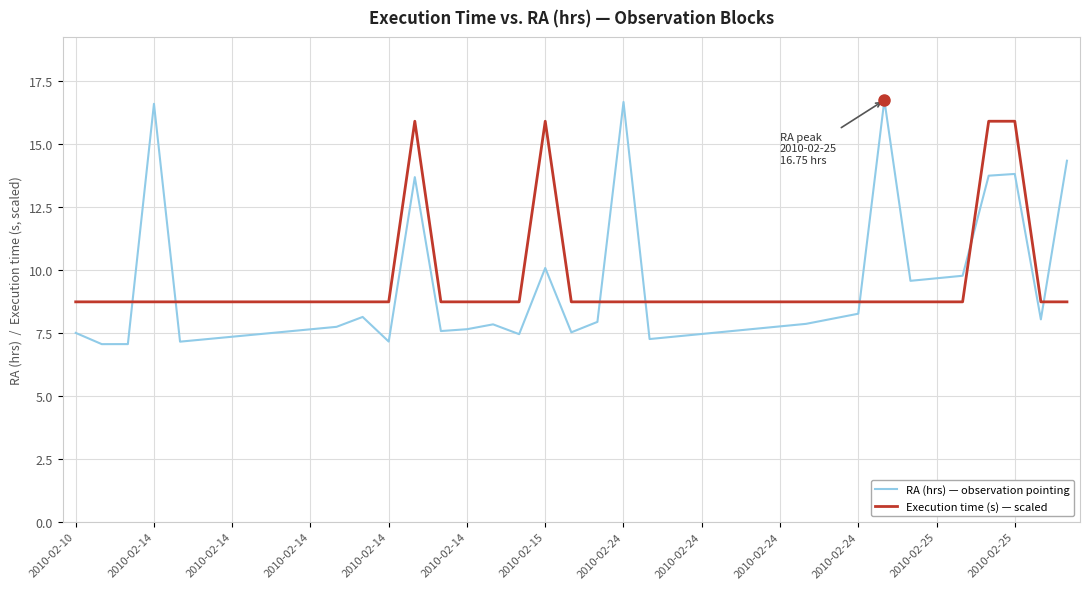

What is the difference between the maximum and minimum values in the RA (hrs) — observation pointing series?

9.7